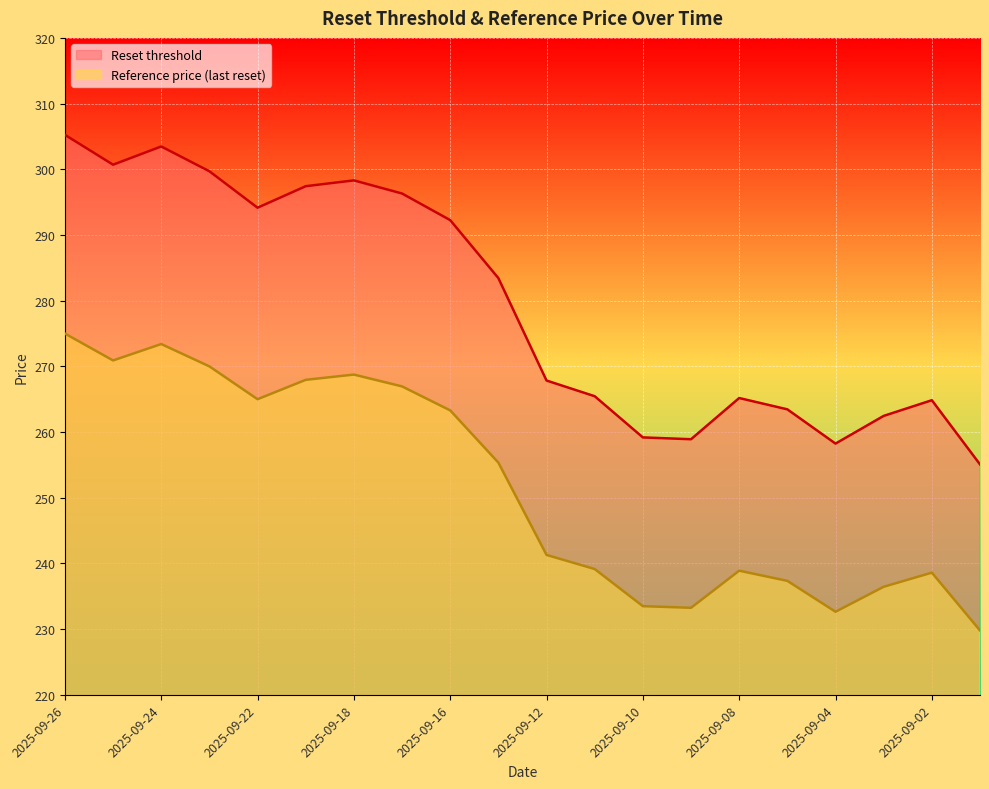

True or false: Reference price (last reset) has more than 1 points higher than both neighbors.

True